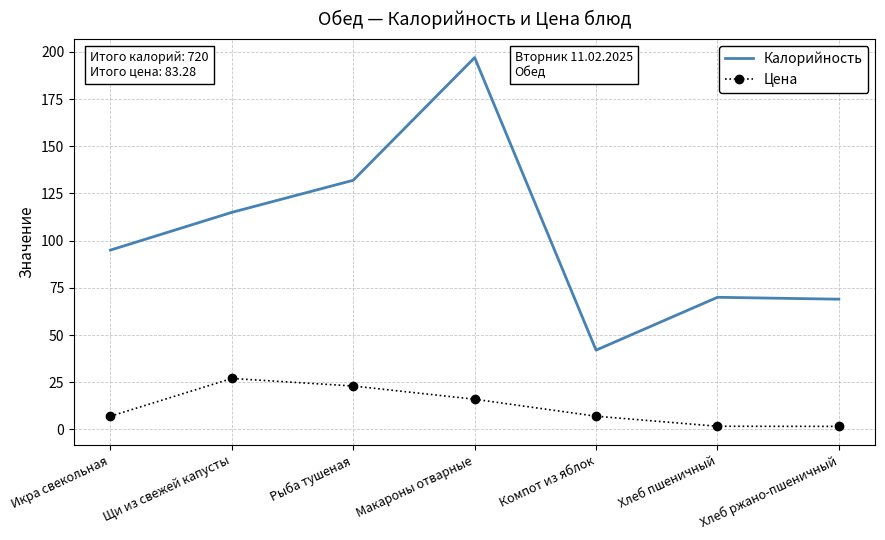

What is the difference between the maximum and minimum values in the Калорийность series?

155.0